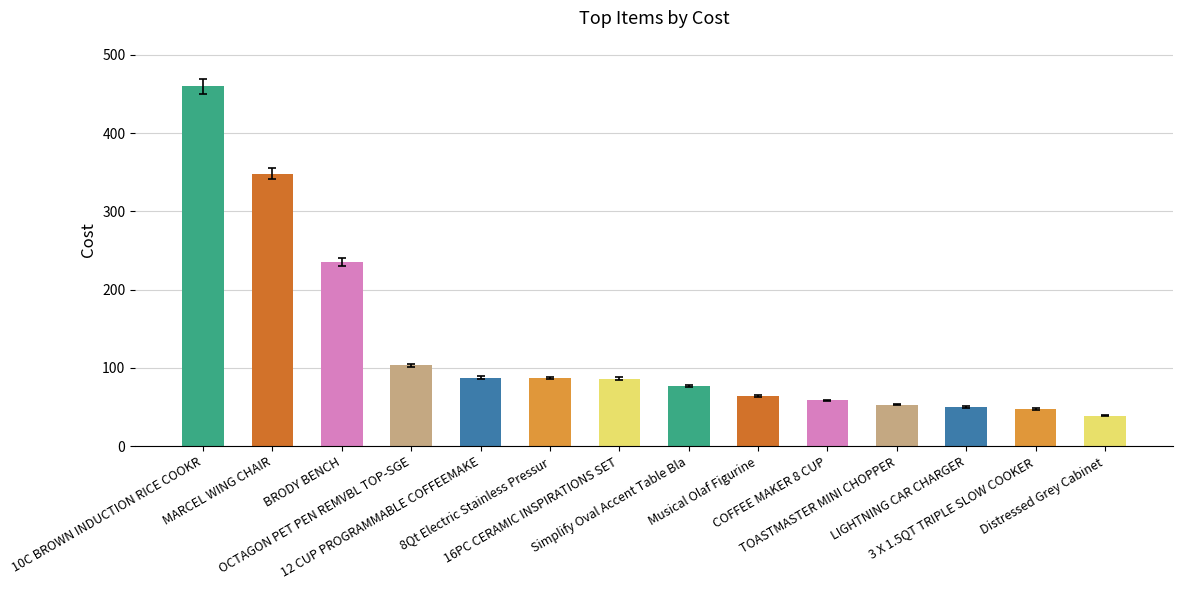

Which label corresponds to the largest value in the chart?

10C BROWN INDUCTION RICE COOKR